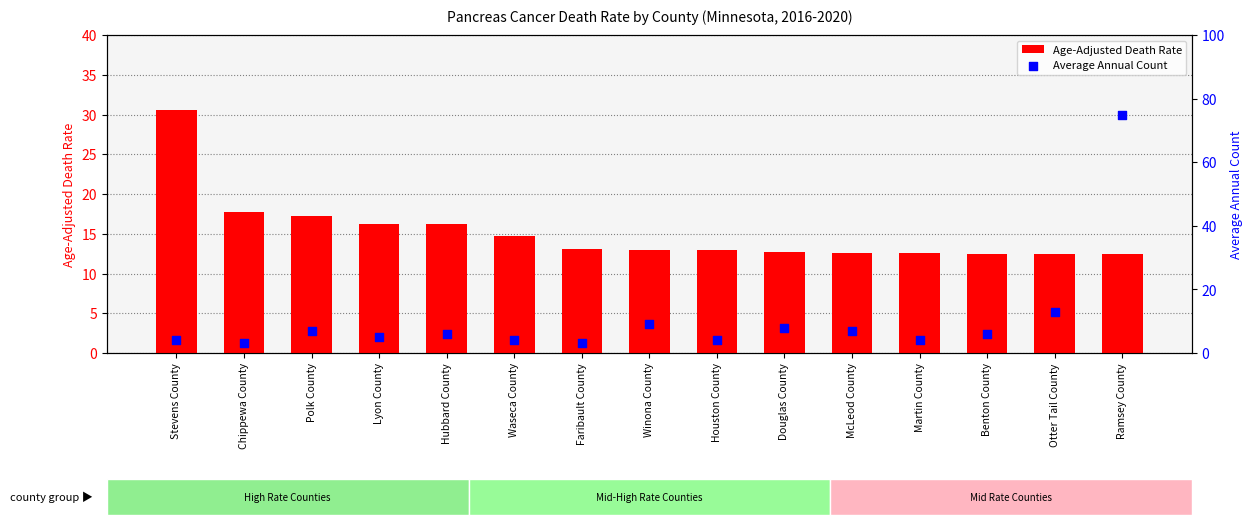

Which series has the largest Y range (max minus min)?

Average Annual Count